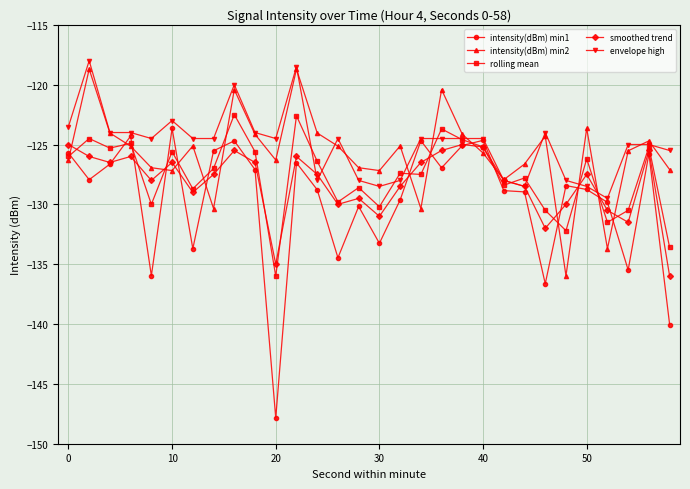

What is the maximum value shown in the chart?

-118.0